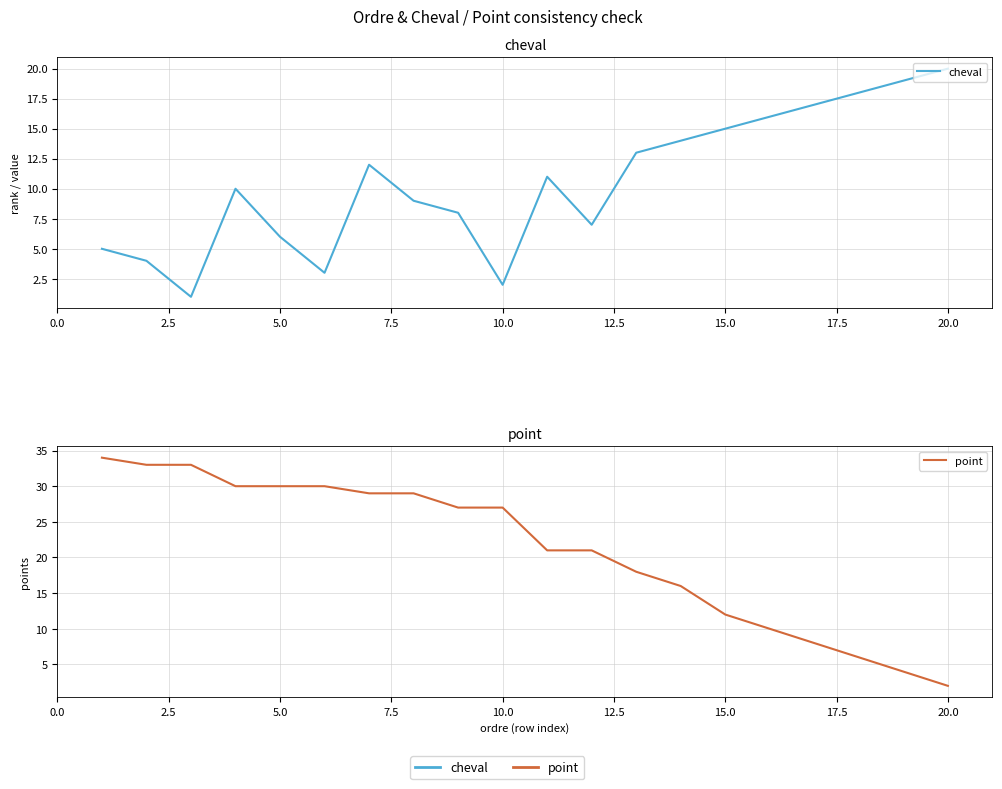

What value does the point series have at 7.5, to the nearest 10?

30